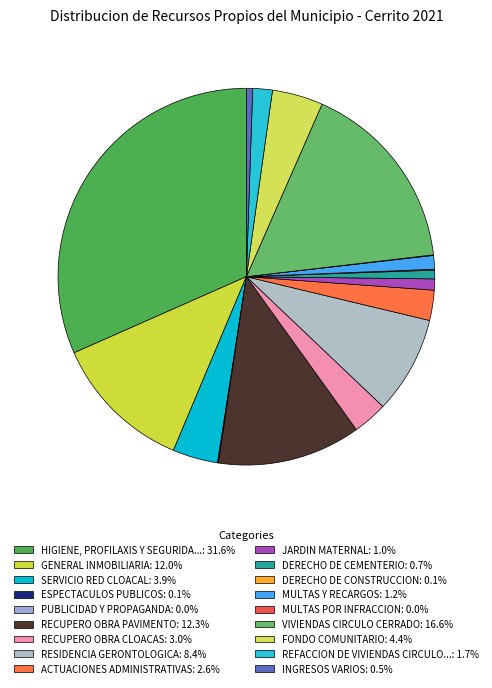

How many slices are in this pie chart?

18